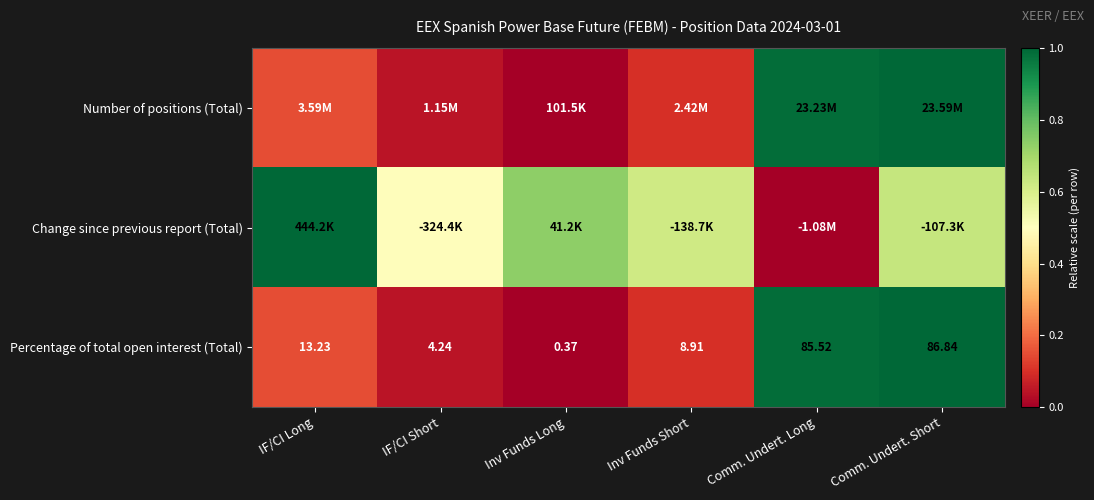

At which label does Percentage of total open interest (Total) reach its peak?

Comm. Undert. Short